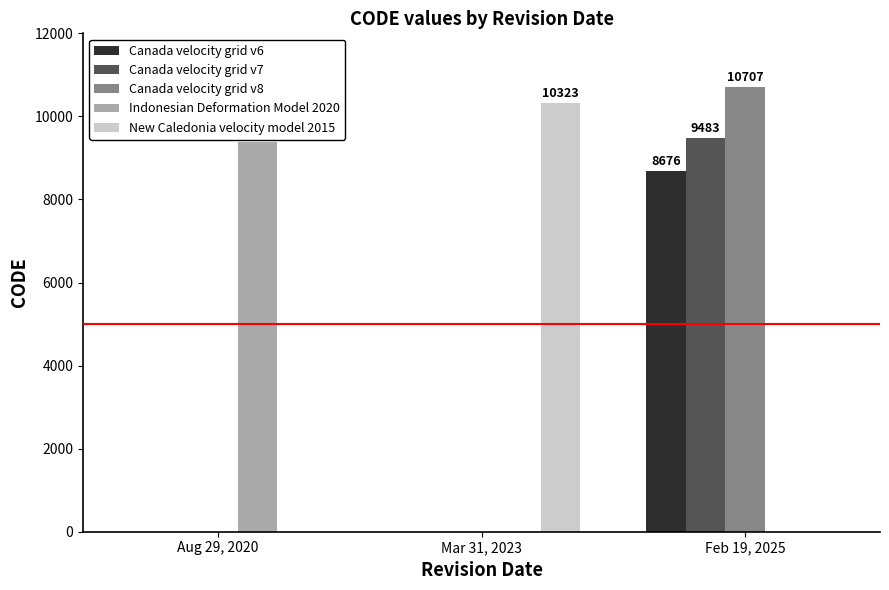

Count the number of categories in the chart.

3